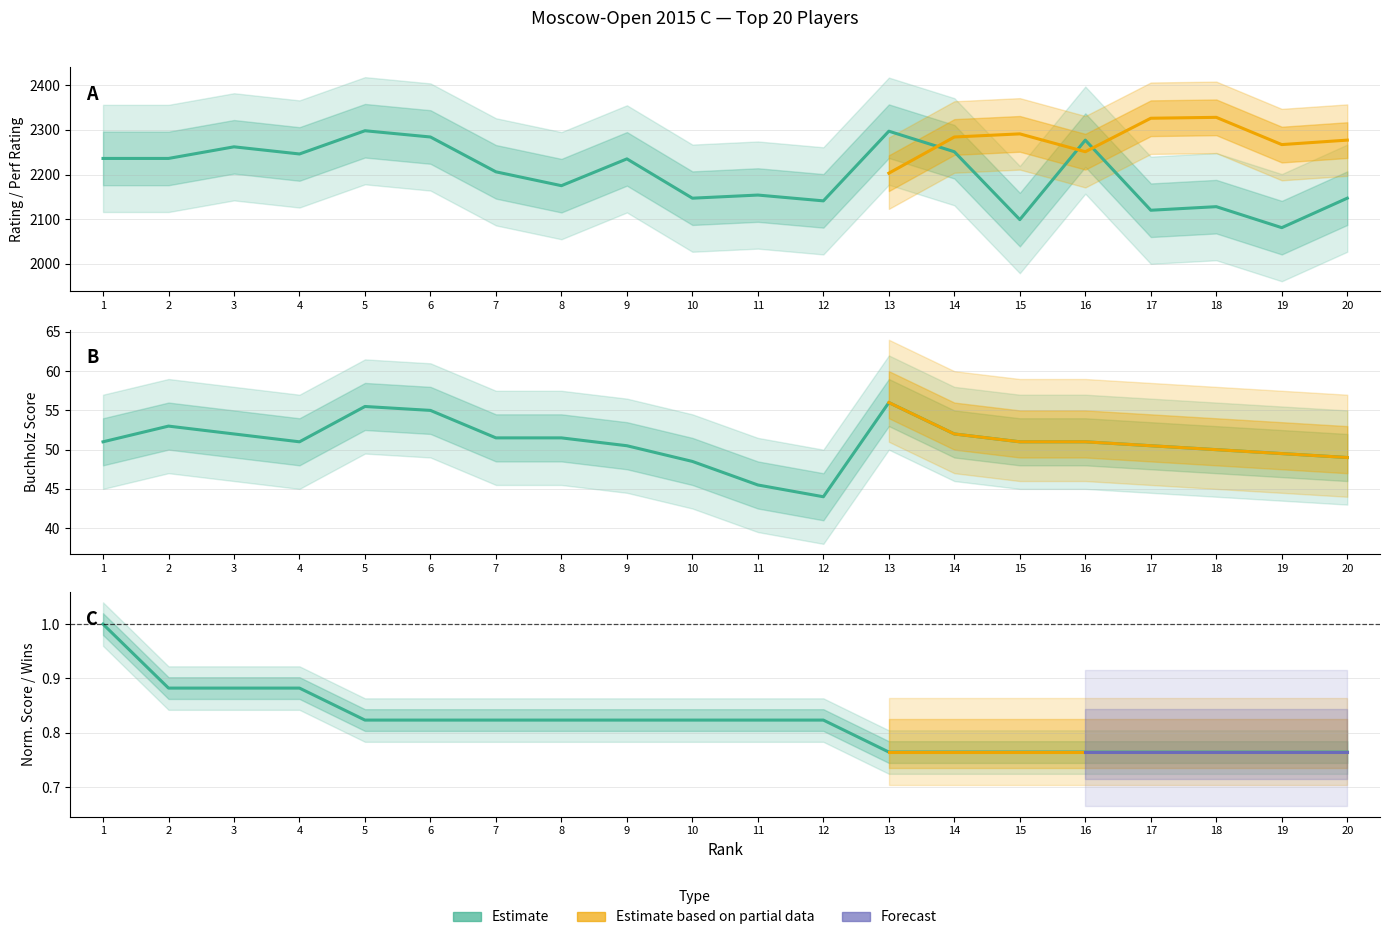

True or false: Points has more than 2 points higher than both neighbors.

False